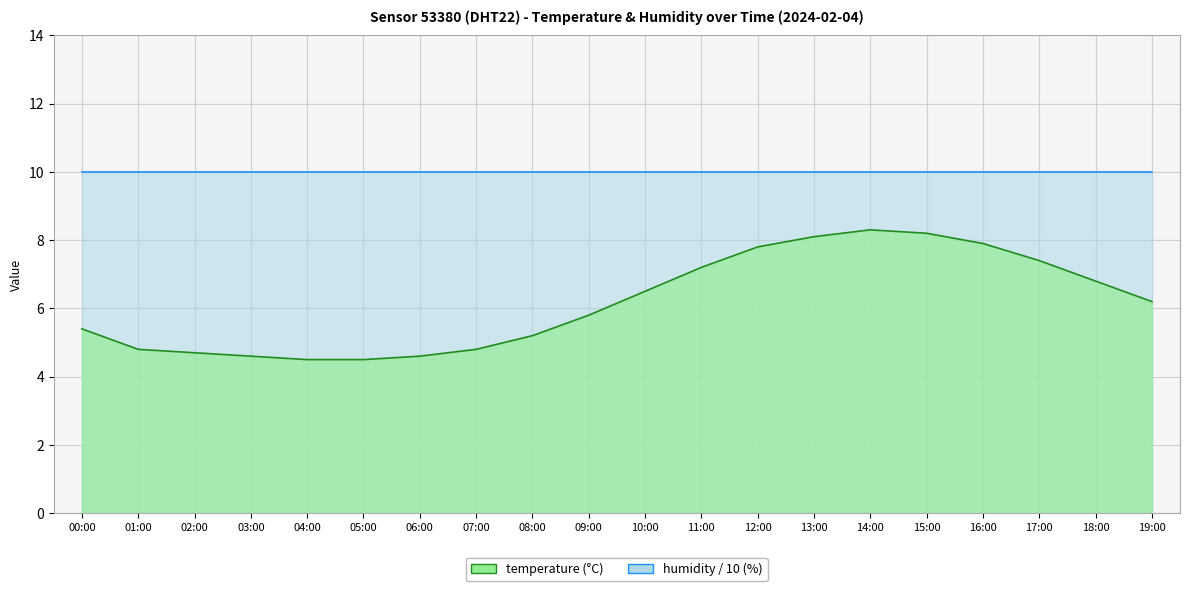

Does the chart display data point markers on the line(s)?

No